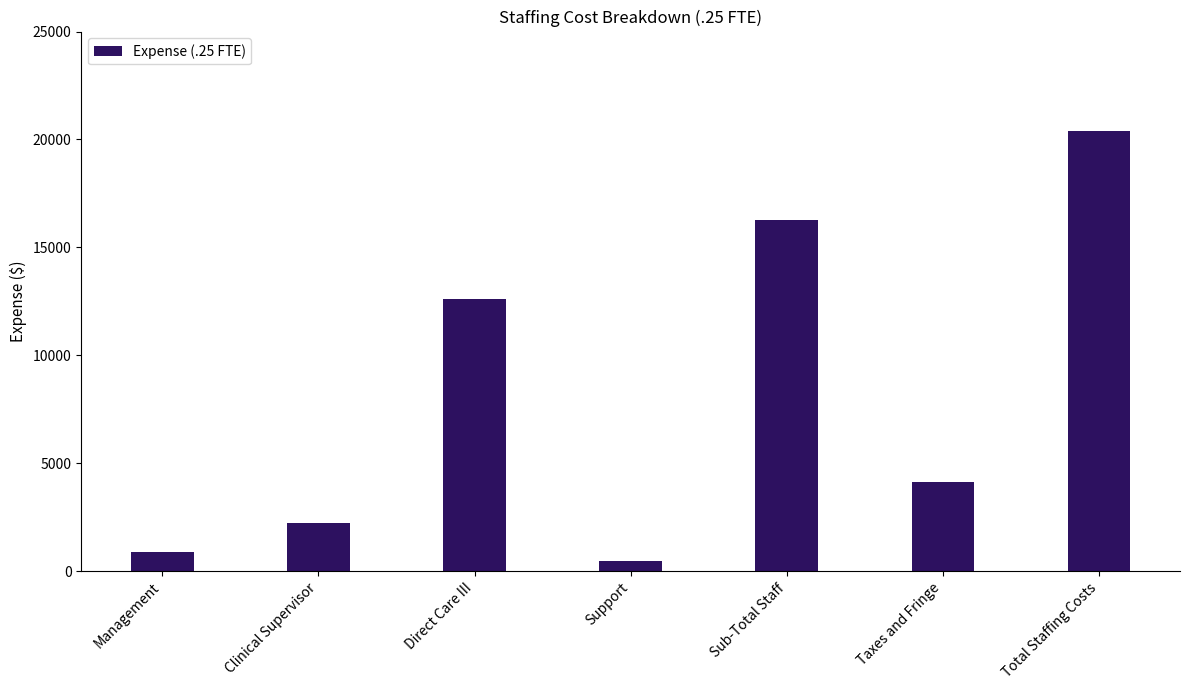

Rank the categories by value from highest to lowest.

Total Staffing Costs, Sub-Total Staff, Direct Care III, Taxes and Fringe, Clinical Supervisor, Management, Support